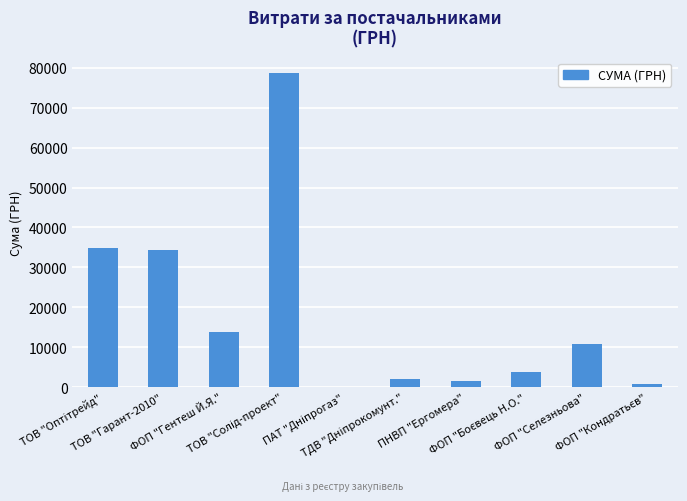

What is the greatest value displayed?

78600.0